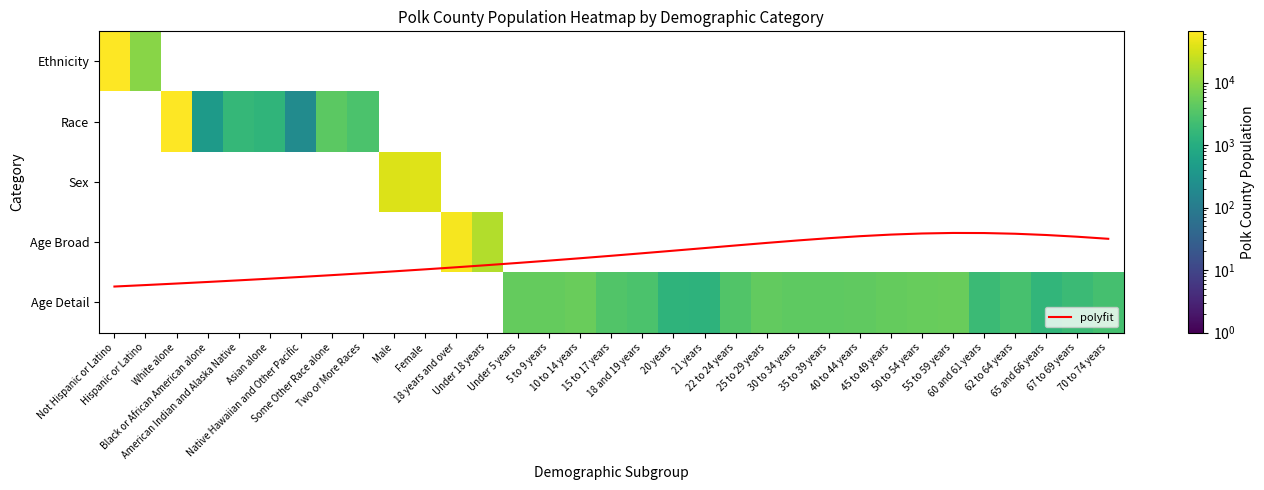

Between 40 to 44 years and 5 to 9 years, which is larger?

5 to 9 years